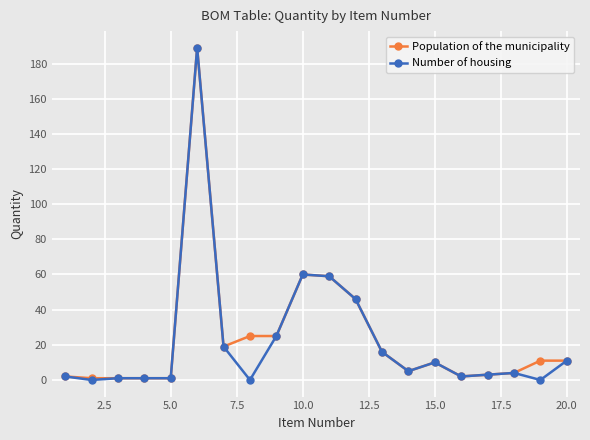

True or false: Number of housing has more than 0 points higher than both neighbors.

True